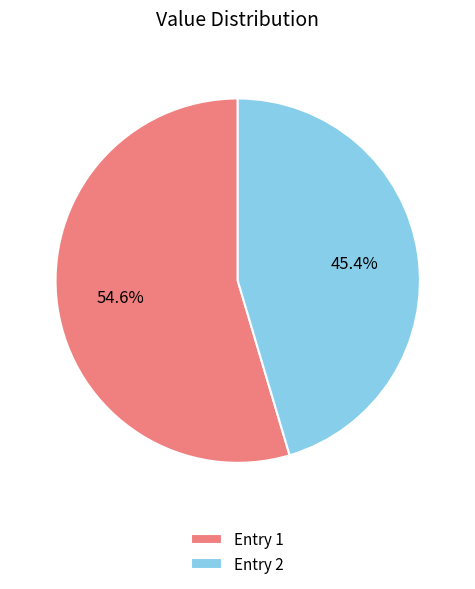

Approximately how many times larger is the value at Entry 2 compared to Entry 1?

0.8